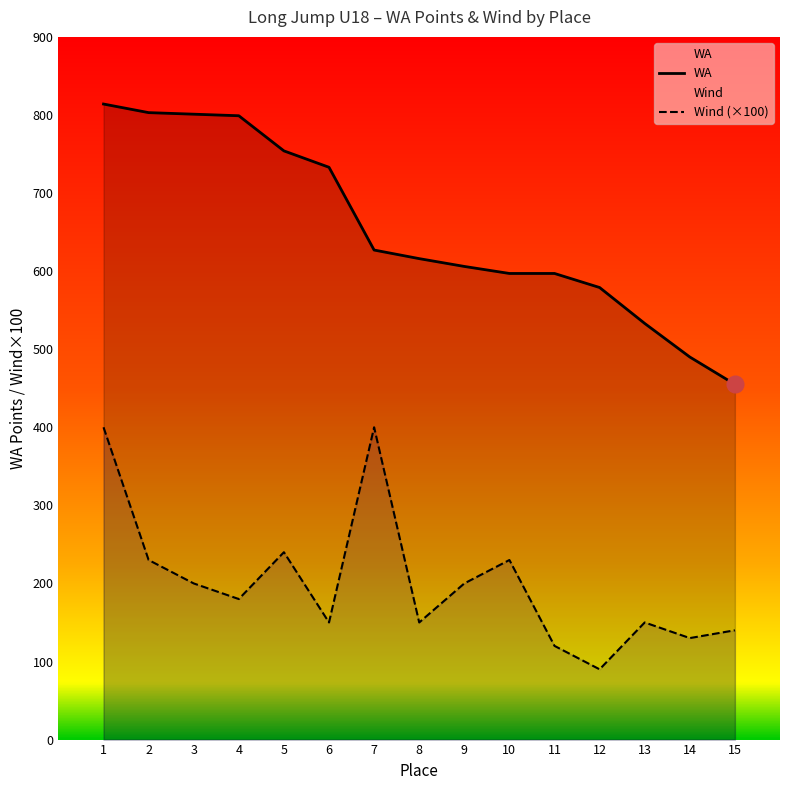

List the labels in order of WA value, smallest first.

15, 14, 13, 12, 10, 11, 9, 8, 7, 6, 5, 4, 3, 2, 1